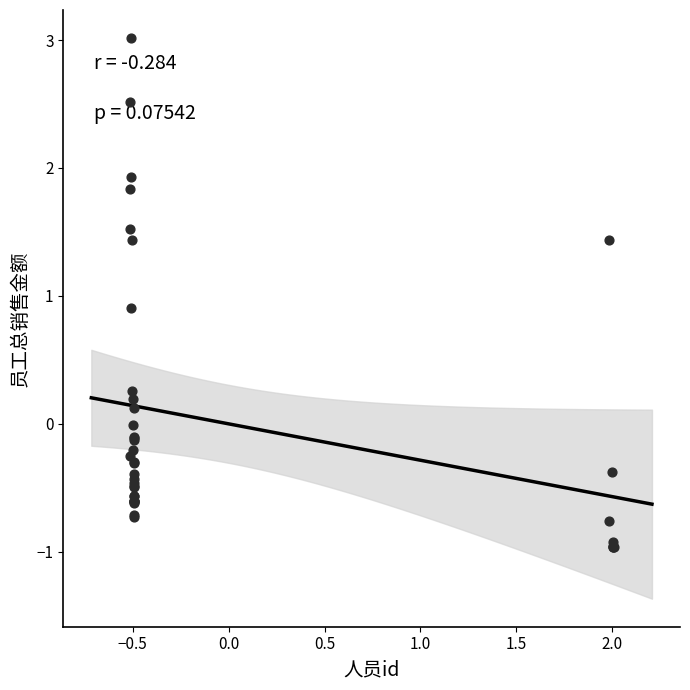

What Y value in the scatter plot is closest to 1?

0.9